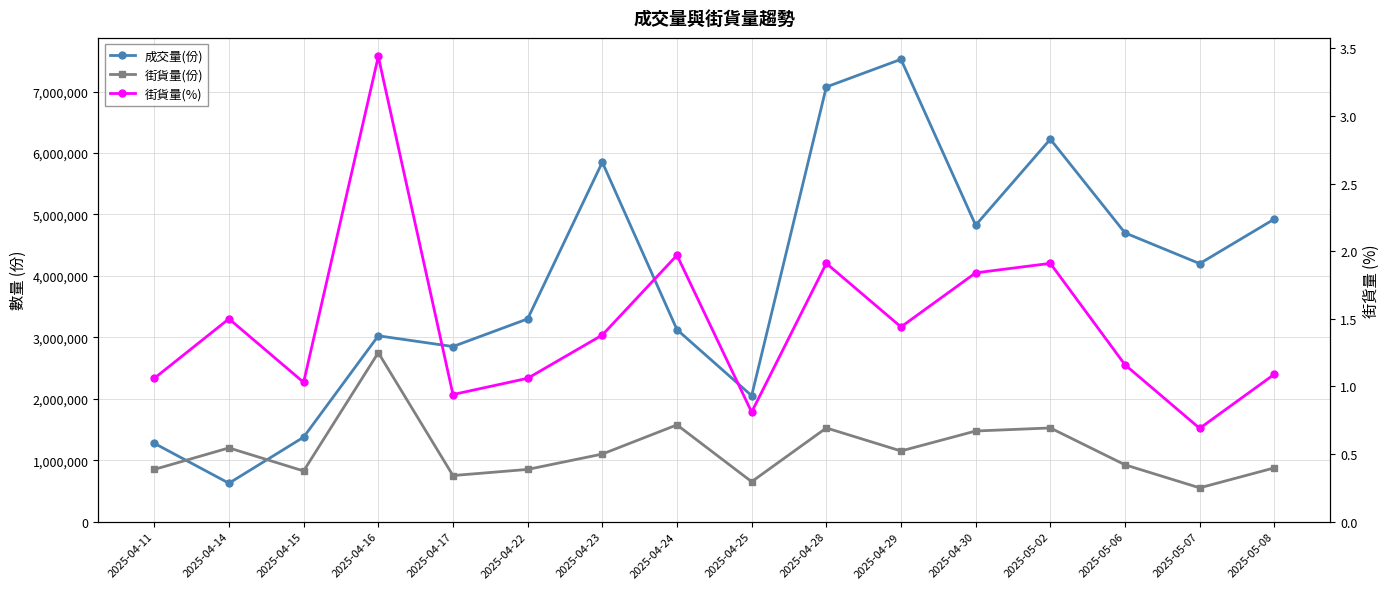

What is the difference between the 成交量(份) values at 2025-04-16 and 2025-04-15?

1650000.0